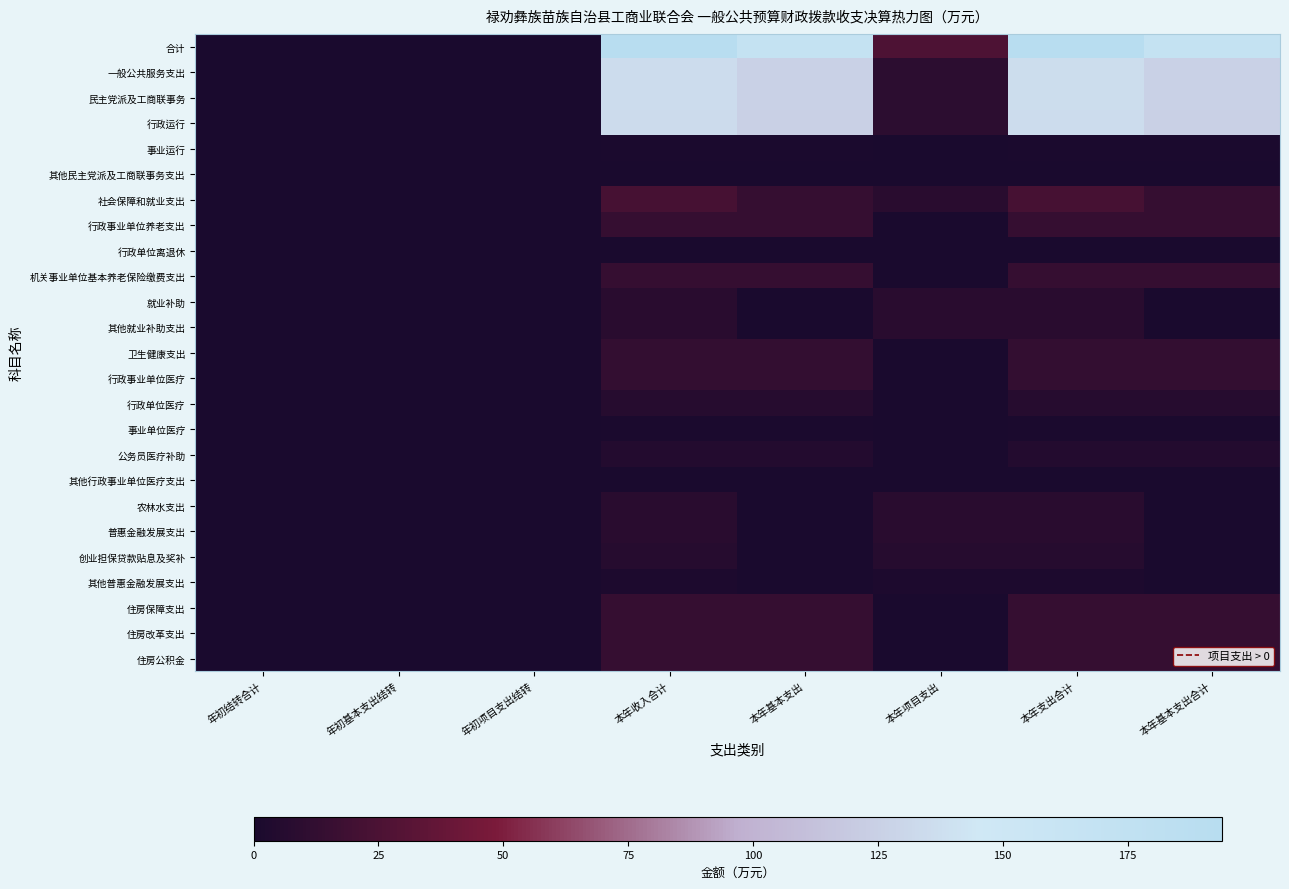

Reading right to left, extract all data points from this chart.

合计: 本年基本支出合计=168.1	本年支出合计=193.8	本年项目支出=25.8	本年基本支出=167.5	本年收入合计=193.2	年初项目支出结转=0.0	年初基本支出结转=0.6	年初结转合计=0.6
一般公共服务支出: 本年基本支出合计=126.4	本年支出合计=135.9	本年项目支出=9.4	本年基本支出=126.0	本年收入合计=135.4	年初项目支出结转=0.0	年初基本支出结转=0.5	年初结转合计=0.5
民主党派及工商联事务: 本年基本支出合计=126.4	本年支出合计=135.9	本年项目支出=9.4	本年基本支出=126.0	本年收入合计=135.4	年初项目支出结转=0.0	年初基本支出结转=0.5	年初结转合计=0.5
行政运行: 本年基本支出合计=125.6	本年支出合计=135.0	本年项目支出=9.4	本年基本支出=125.1	本年收入合计=134.5	年初项目支出结转=0.0	年初基本支出结转=0.5	年初结转合计=0.5
事业运行: 本年基本支出合计=0.8	本年支出合计=0.8	本年项目支出=0.0	本年基本支出=0.8	本年收入合计=0.8	年初项目支出结转=0.0	年初基本支出结转=0.0	年初结转合计=0.0
其他民主党派及工商联事务支出: 本年基本支出合计=0.0	本年支出合计=0.0	本年项目支出=0.0	本年基本支出=0.0	本年收入合计=0.0	年初项目支出结转=0.0	年初基本支出结转=0.0	年初结转合计=0.0
社会保障和就业支出: 本年基本支出合计=14.2	本年支出合计=22.4	本年项目支出=8.2	本年基本支出=14.2	本年收入合计=22.4	年初项目支出结转=0.0	年初基本支出结转=0.0	年初结转合计=0.0
行政事业单位养老支出: 本年基本支出合计=14.2	本年支出合计=14.2	本年项目支出=0.0	本年基本支出=14.2	本年收入合计=14.2	年初项目支出结转=0.0	年初基本支出结转=0.0	年初结转合计=0.0
行政单位离退休: 本年基本支出合计=0.1	本年支出合计=0.1	本年项目支出=0.0	本年基本支出=0.1	本年收入合计=0.1	年初项目支出结转=0.0	年初基本支出结转=0.0	年初结转合计=0.0
机关事业单位基本养老保险缴费支出: 本年基本支出合计=14.2	本年支出合计=14.2	本年项目支出=0.0	本年基本支出=14.2	本年收入合计=14.2	年初项目支出结转=0.0	年初基本支出结转=0.0	年初结转合计=0.0
就业补助: 本年基本支出合计=0.0	本年支出合计=8.2	本年项目支出=8.2	本年基本支出=0.0	本年收入合计=8.2	年初项目支出结转=0.0	年初基本支出结转=0.0	年初结转合计=0.0
其他就业补助支出: 本年基本支出合计=0.0	本年支出合计=8.2	本年项目支出=8.2	本年基本支出=0.0	本年收入合计=8.2	年初项目支出结转=0.0	年初基本支出结转=0.0	年初结转合计=0.0
卫生健康支出: 本年基本支出合计=13.5	本年支出合计=13.5	本年项目支出=0.0	本年基本支出=13.3	本年收入合计=13.3	年初项目支出结转=0.0	年初基本支出结转=0.1	年初结转合计=0.1
行政事业单位医疗: 本年基本支出合计=13.5	本年支出合计=13.5	本年项目支出=0.0	本年基本支出=13.3	本年收入合计=13.3	年初项目支出结转=0.0	年初基本支出结转=0.1	年初结转合计=0.1
行政单位医疗: 本年基本支出合计=6.5	本年支出合计=6.5	本年项目支出=0.0	本年基本支出=6.3	本年收入合计=6.3	年初项目支出结转=0.0	年初基本支出结转=0.1	年初结转合计=0.1
事业单位医疗: 本年基本支出合计=1.3	本年支出合计=1.3	本年项目支出=0.0	本年基本支出=1.3	本年收入合计=1.3	年初项目支出结转=0.0	年初基本支出结转=0.0	年初结转合计=0.0
公务员医疗补助: 本年基本支出合计=5.1	本年支出合计=5.1	本年项目支出=0.0	本年基本支出=5.1	本年收入合计=5.1	年初项目支出结转=0.0	年初基本支出结转=0.0	年初结转合计=0.0
其他行政事业单位医疗支出: 本年基本支出合计=0.6	本年支出合计=0.6	本年项目支出=0.0	本年基本支出=0.6	本年收入合计=0.6	年初项目支出结转=0.0	年初基本支出结转=0.0	年初结转合计=0.0
农林水支出: 本年基本支出合计=0.0	本年支出合计=8.1	本年项目支出=8.1	本年基本支出=0.0	本年收入合计=8.1	年初项目支出结转=0.0	年初基本支出结转=0.0	年初结转合计=0.0
普惠金融发展支出: 本年基本支出合计=0.0	本年支出合计=8.1	本年项目支出=8.1	本年基本支出=0.0	本年收入合计=8.1	年初项目支出结转=0.0	年初基本支出结转=0.0	年初结转合计=0.0
创业担保贷款贴息及奖补: 本年基本支出合计=0.0	本年支出合计=6.3	本年项目支出=6.3	本年基本支出=0.0	本年收入合计=6.3	年初项目支出结转=0.0	年初基本支出结转=0.0	年初结转合计=0.0
其他普惠金融发展支出: 本年基本支出合计=0.0	本年支出合计=1.9	本年项目支出=1.9	本年基本支出=0.0	本年收入合计=1.9	年初项目支出结转=0.0	年初基本支出结转=0.0	年初结转合计=0.0
住房保障支出: 本年基本支出合计=13.9	本年支出合计=13.9	本年项目支出=0.0	本年基本支出=13.9	本年收入合计=13.9	年初项目支出结转=0.0	年初基本支出结转=0.0	年初结转合计=0.0
住房改革支出: 本年基本支出合计=13.9	本年支出合计=13.9	本年项目支出=0.0	本年基本支出=13.9	本年收入合计=13.9	年初项目支出结转=0.0	年初基本支出结转=0.0	年初结转合计=0.0
住房公积金: 本年基本支出合计=13.9	本年支出合计=13.9	本年项目支出=0.0	本年基本支出=13.9	本年收入合计=13.9	年初项目支出结转=0.0	年初基本支出结转=0.0	年初结转合计=0.0